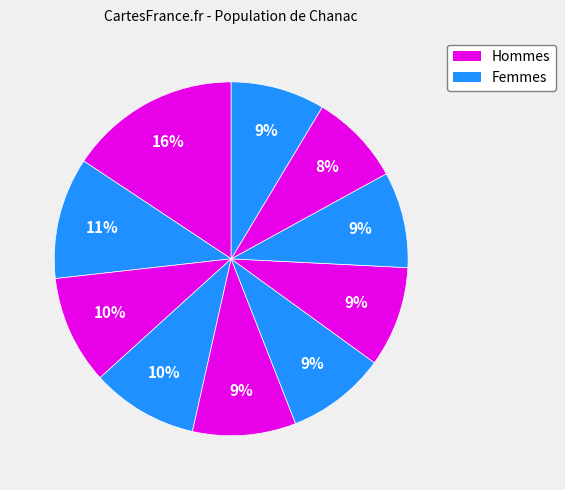

How many slices are in this pie chart?

10